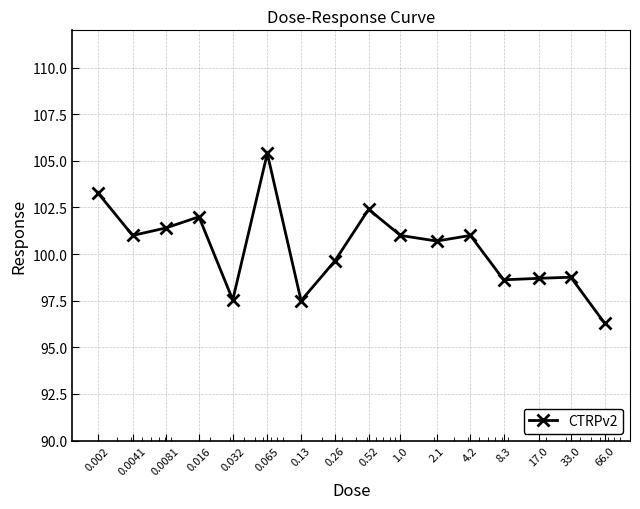

How many interior local peaks (higher than both neighbors) does the data have?

5